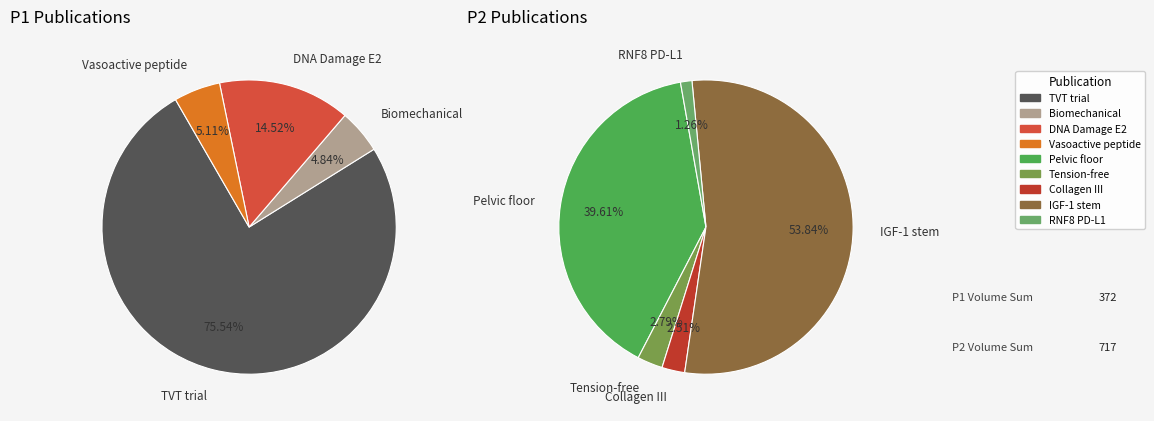

What is the change in value from DNA Damage-Induced Foci of E2 to Role of vasoactive intestinal peptide?

-35